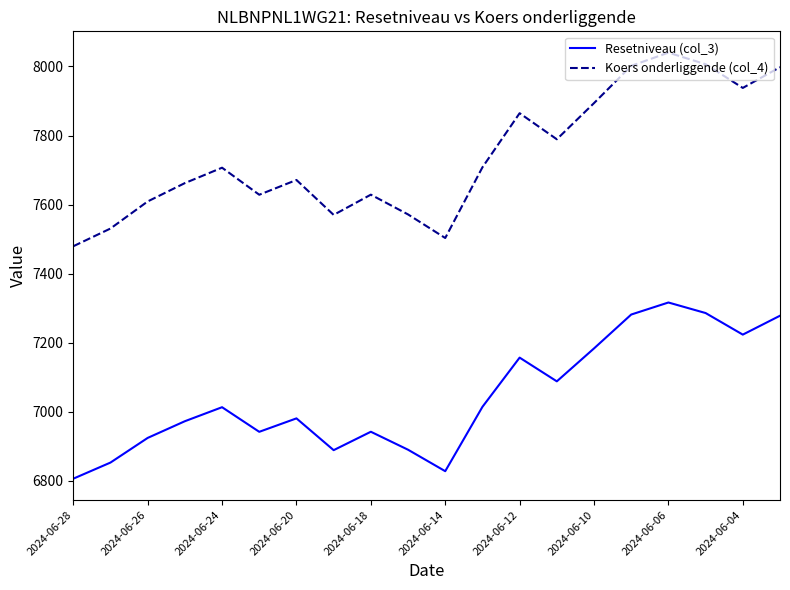

How many interior local valleys does the Resetniveau (col_3) series have?

5